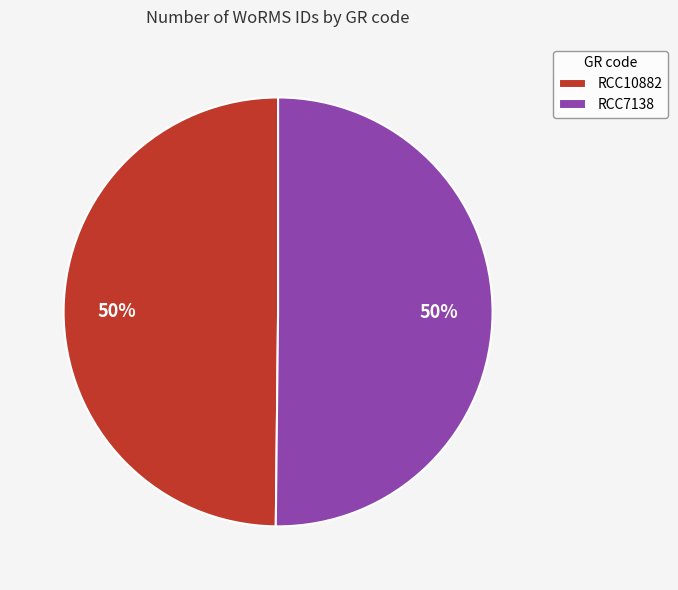

Do RCC7138 and RCC10882 together represent more than half of the pie?

Yes